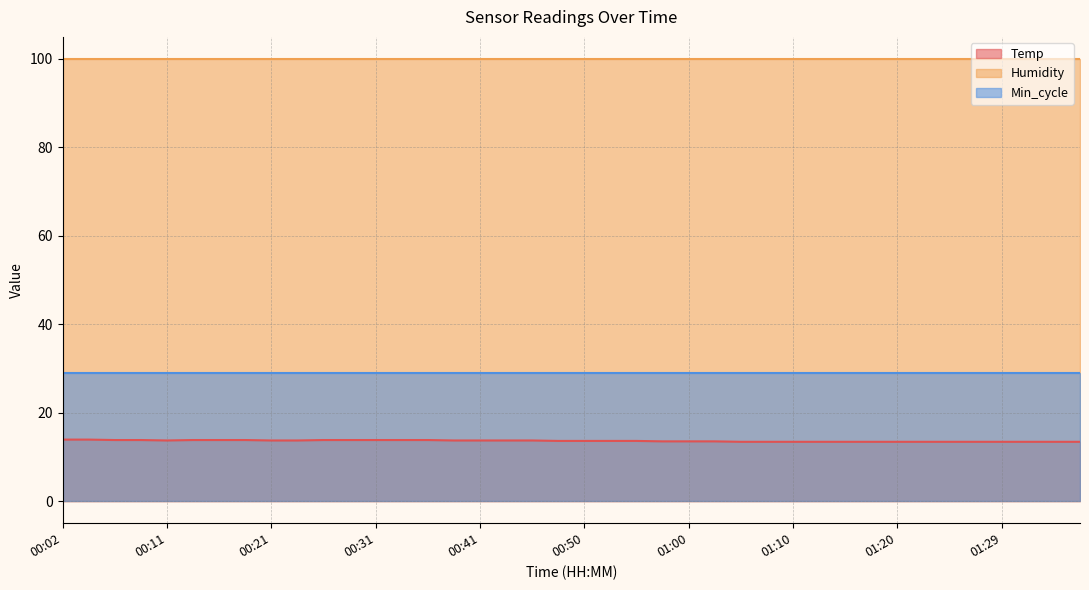

What are all the series names shown in the legend?

Temp, Humidity, Min_cycle